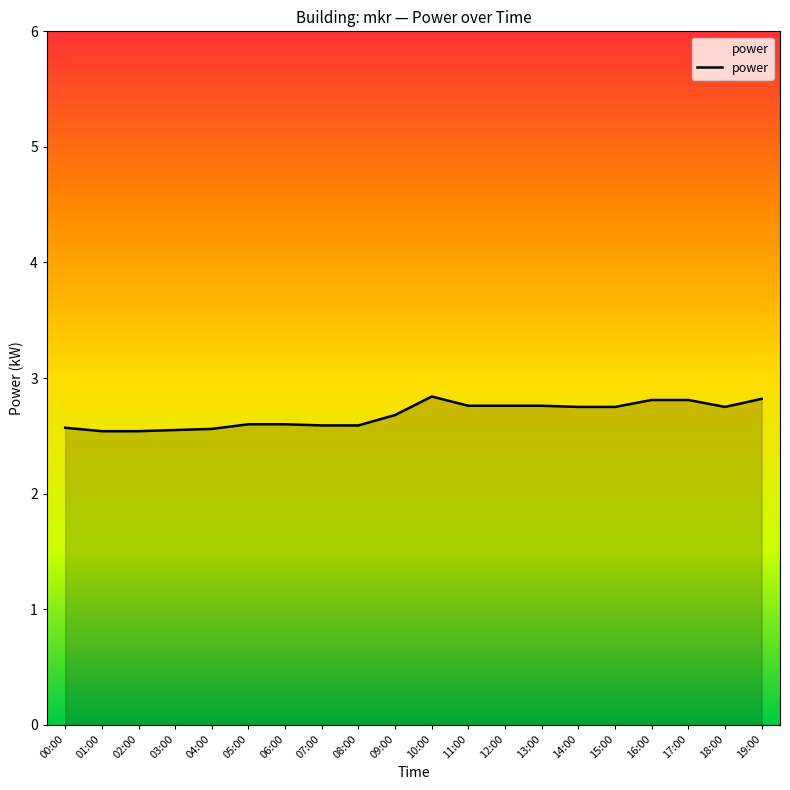

Is it true that the value at 14:00 is 2.8?

True